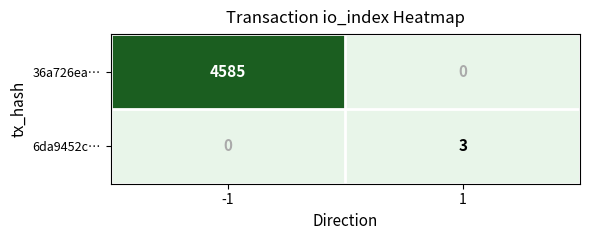

What is the approximate value of 6da9452c… at 1?

3